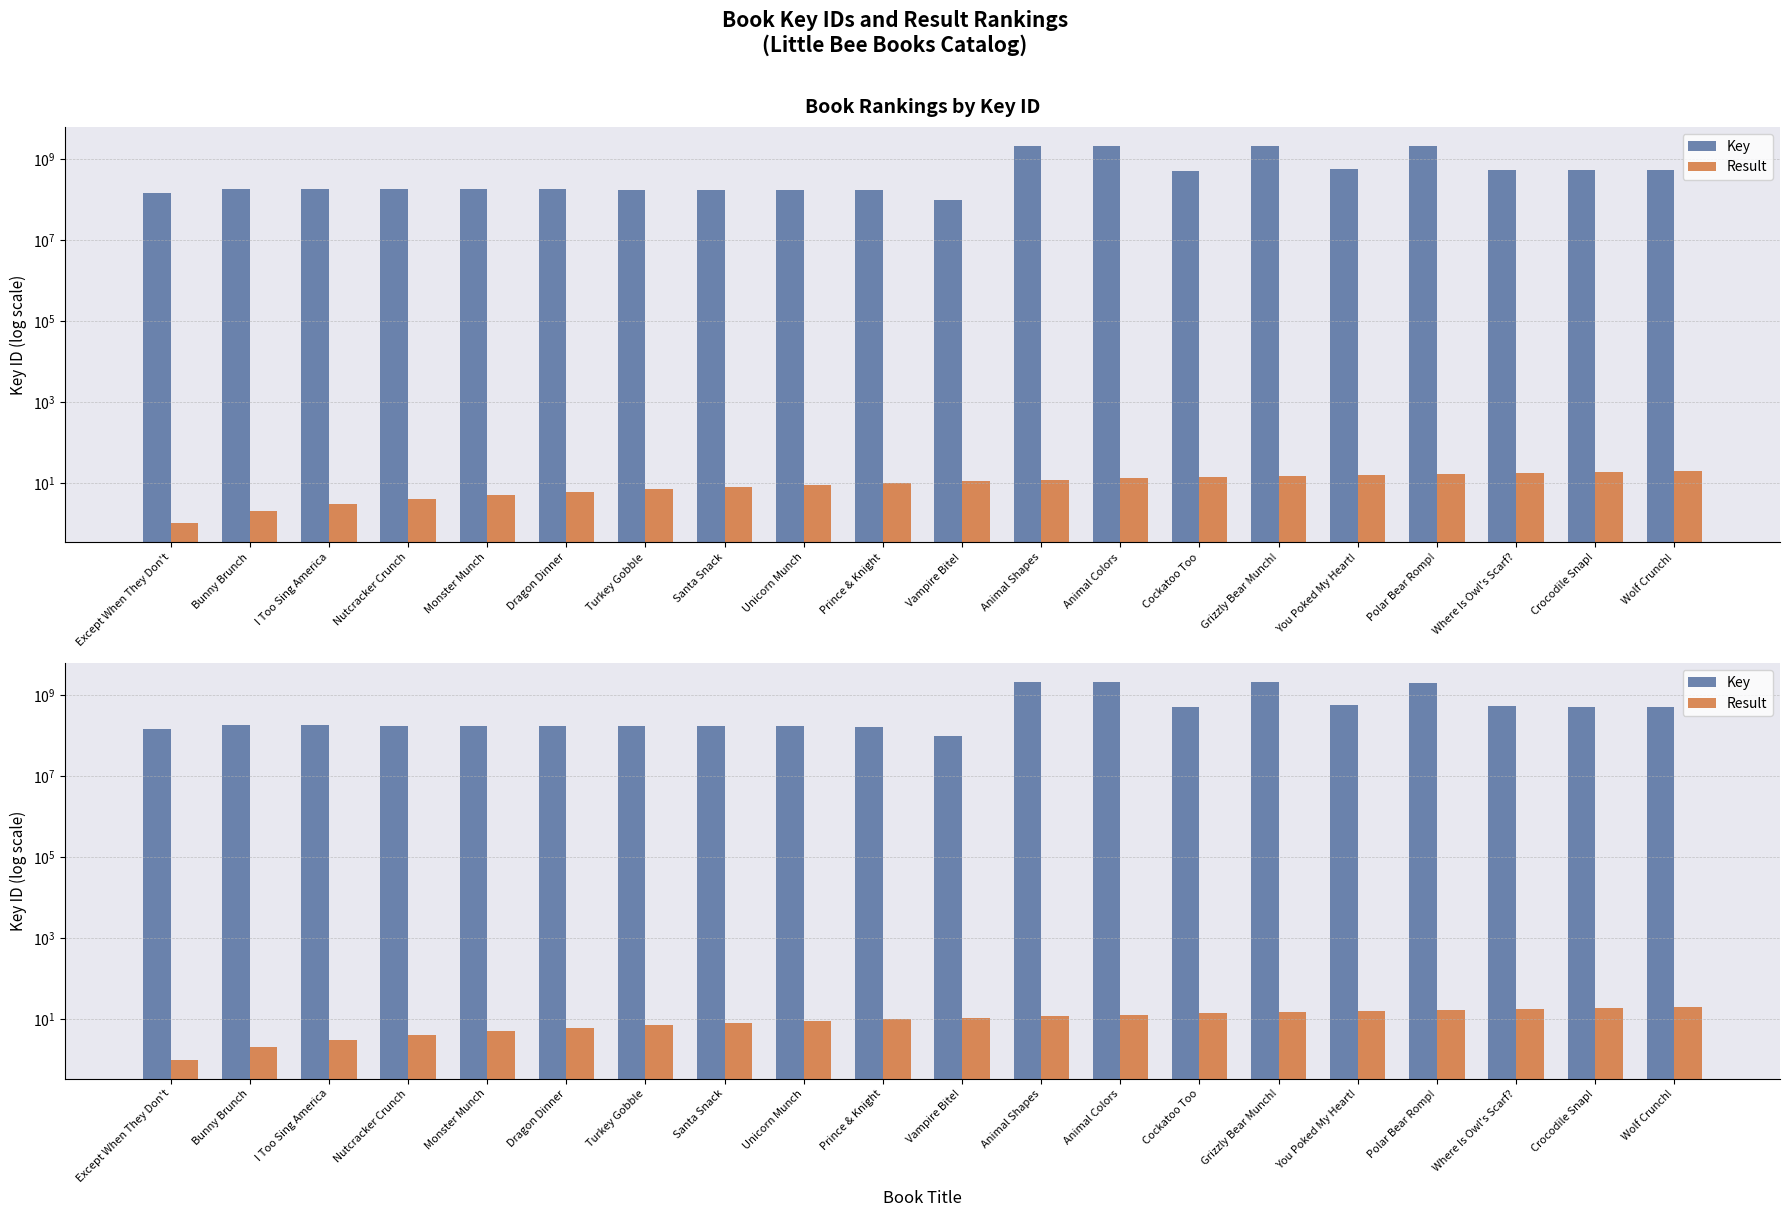

At which label does Key first exceed 188054002?

Animal Shapes